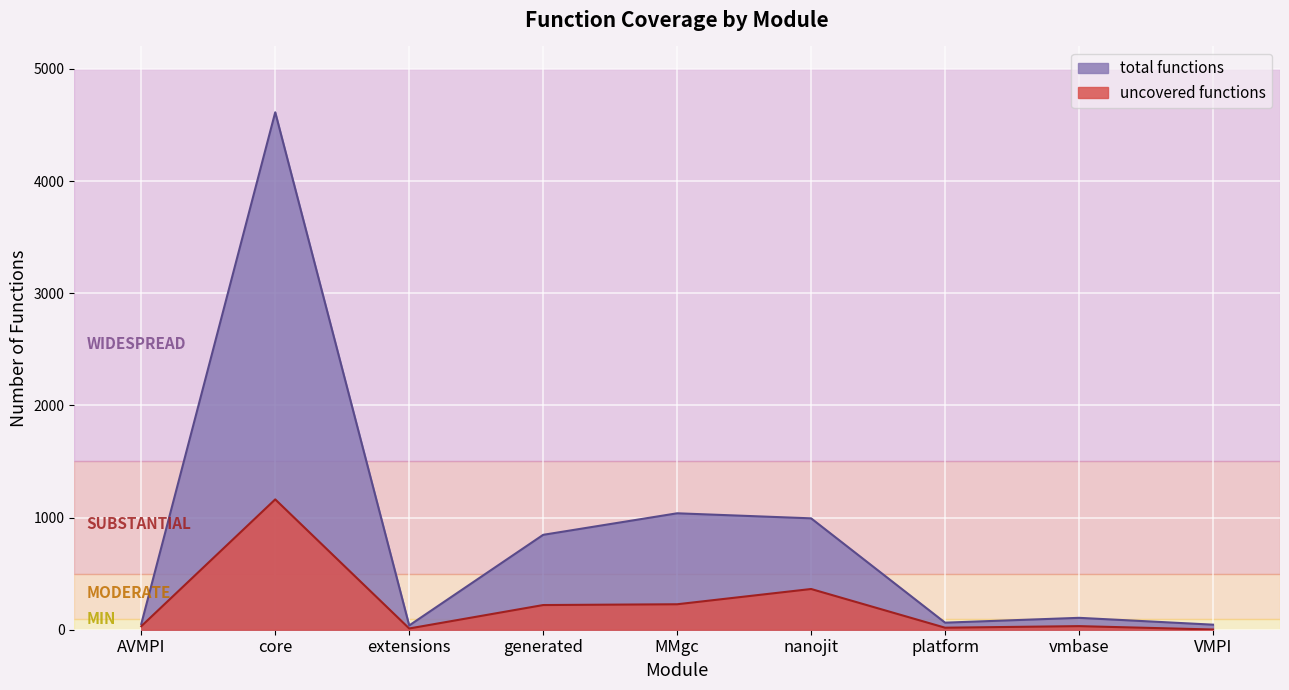

How many data points in total functions are above 106?

4